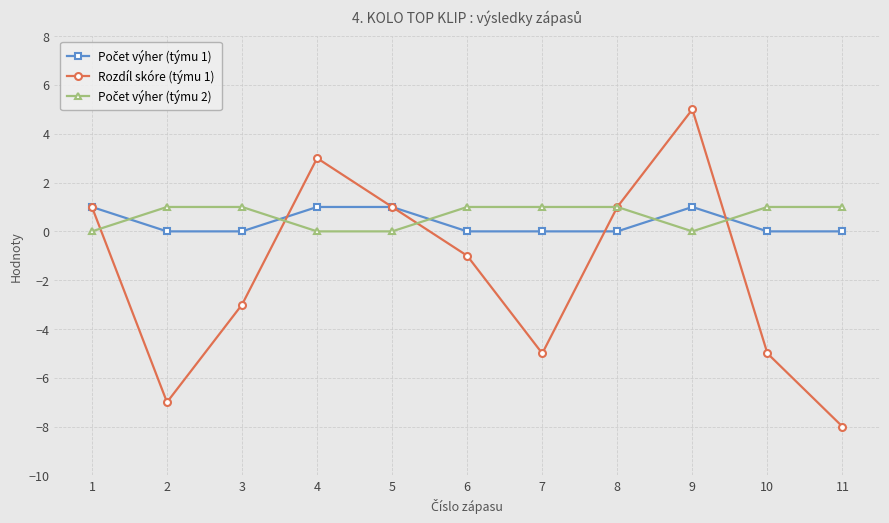

How many lines are shown in the chart?

3